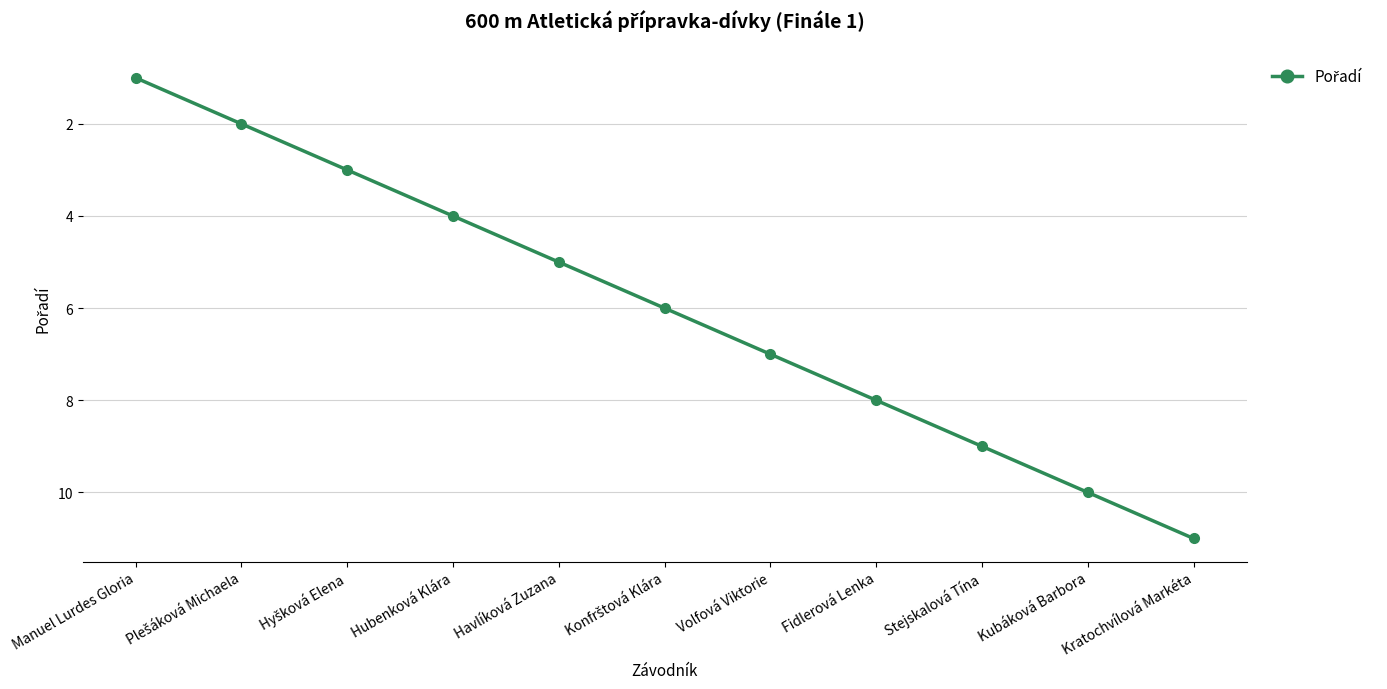

What position from the right is Kratochvílová Markéta?

1